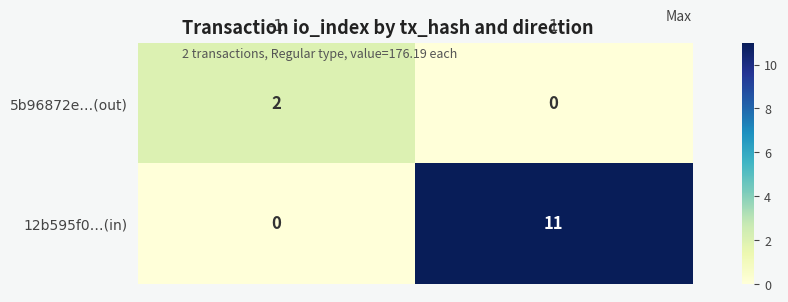

Which series has the widest spread of values?

12b595f0…(in)